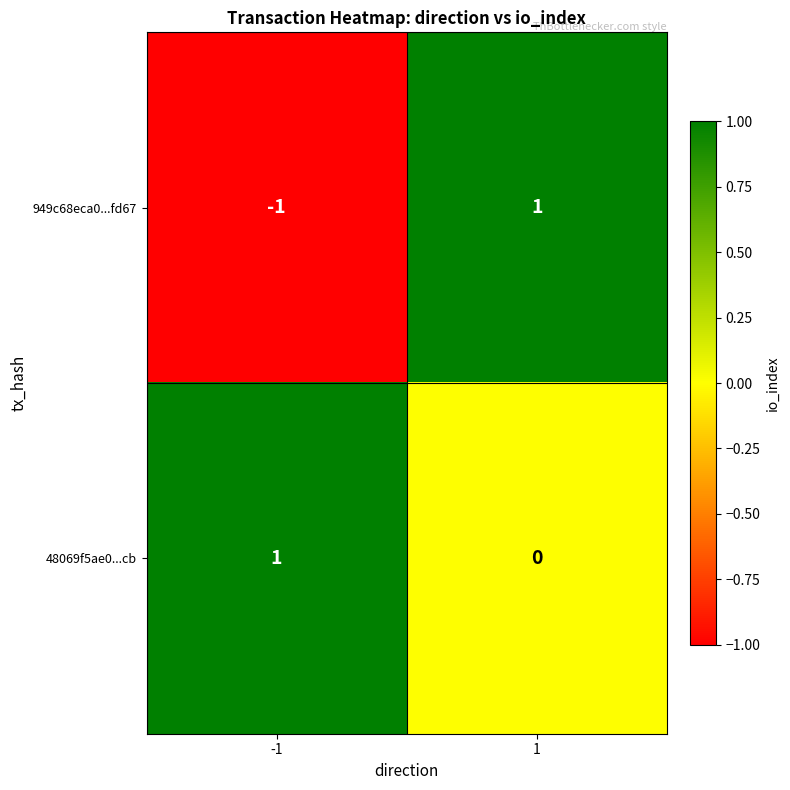

Which series has the largest total across all categories?

48069f5ae0...cb